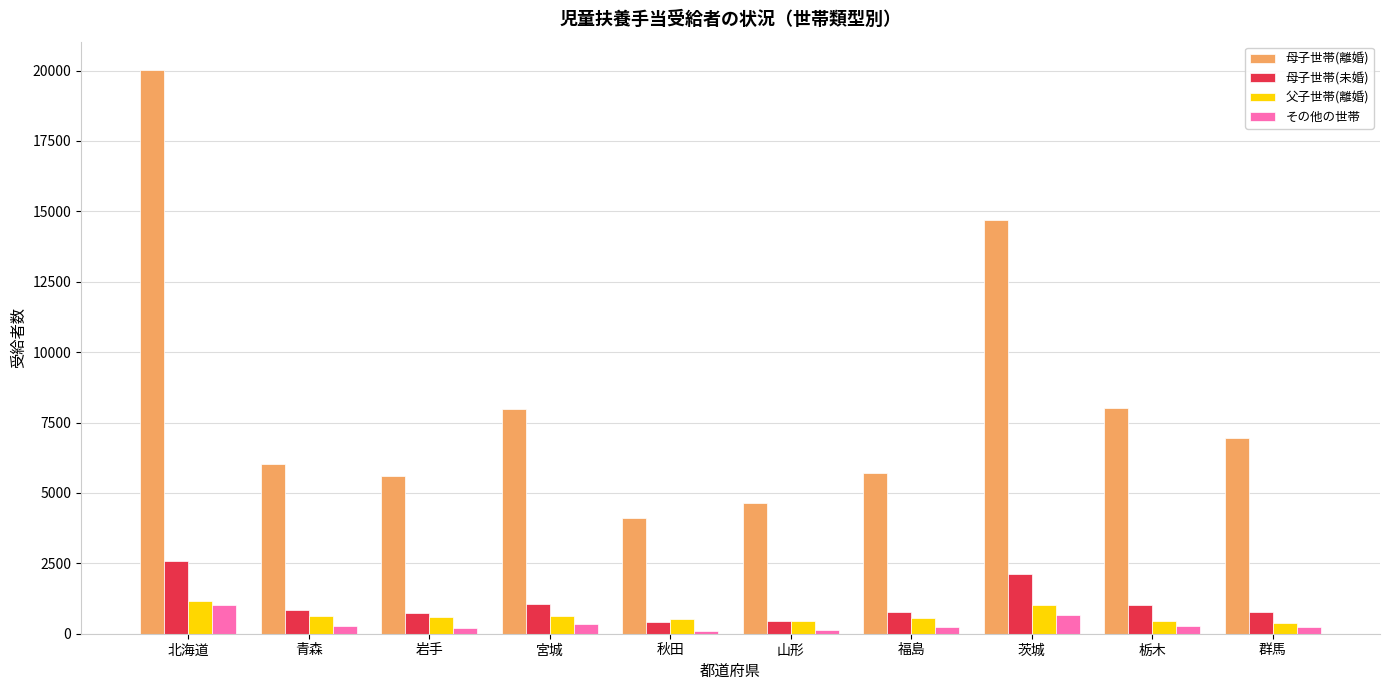

How many bars are there in total?

40